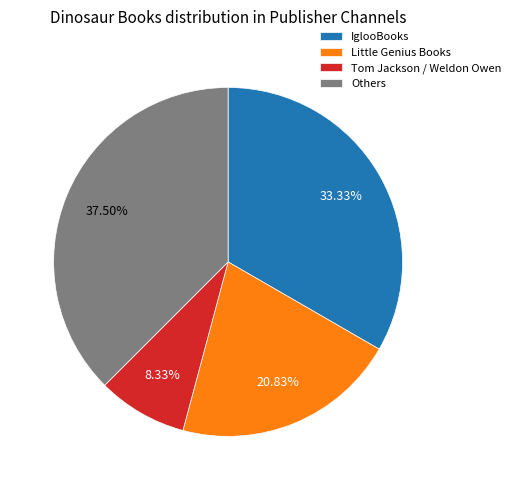

Combined, do Little Genius Books and Tom Jackson / Weldon Owen account for over 50%?

No